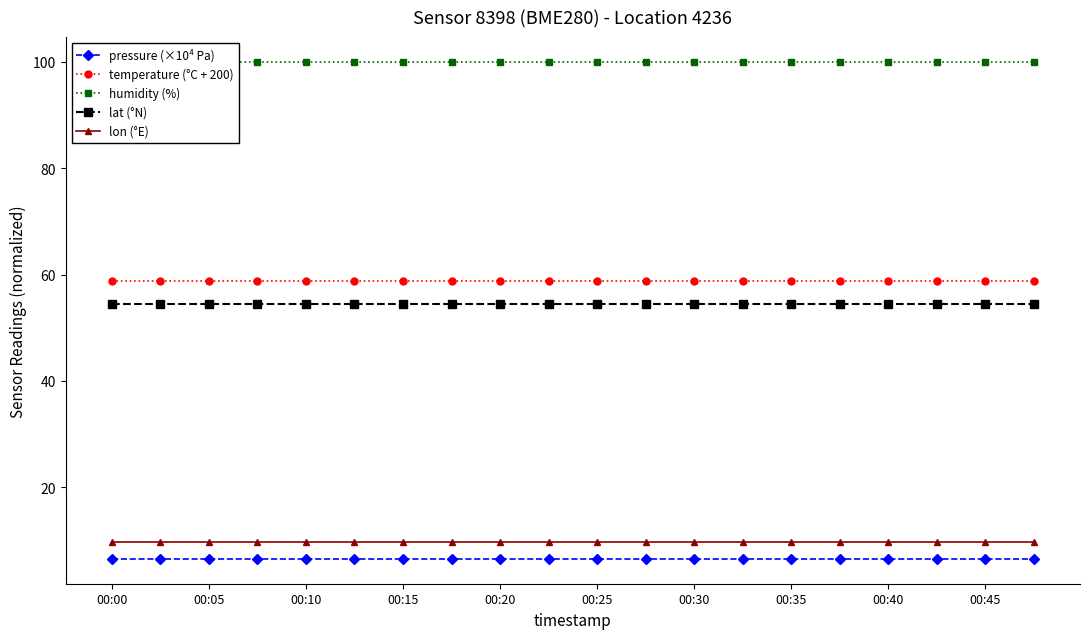

True or false: pressure (×10⁴ Pa) and lat (°N) intersect in this chart.

False